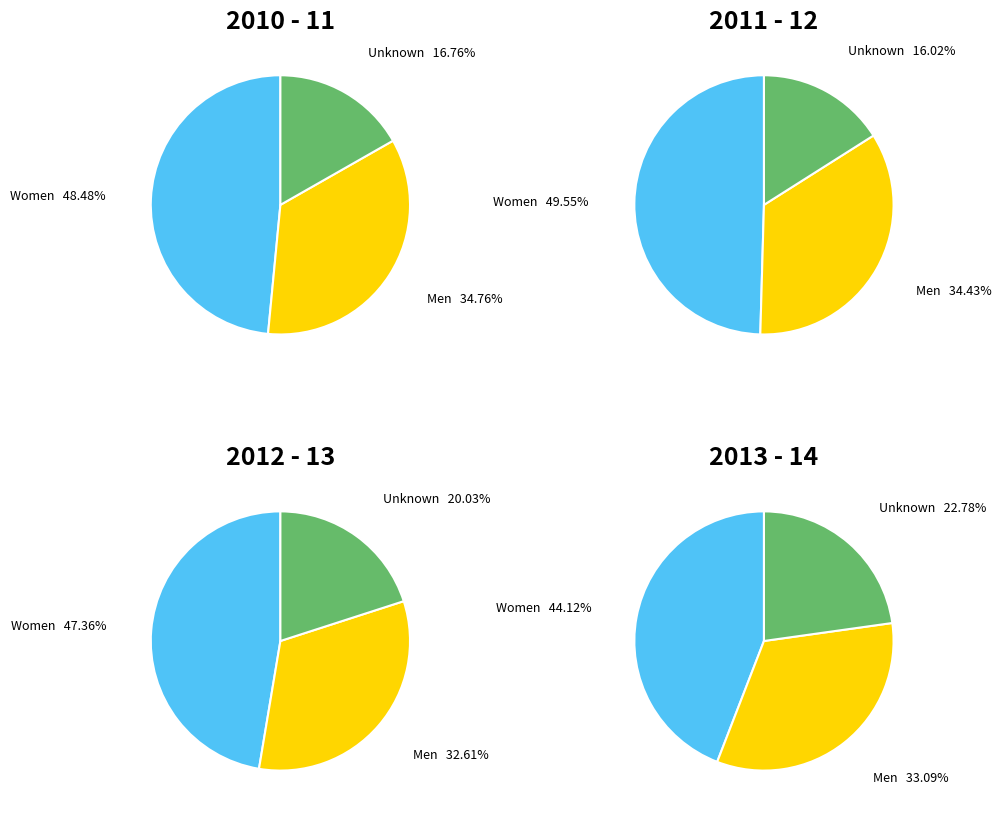

What percentage is the Women slice, to the nearest percent?

48%